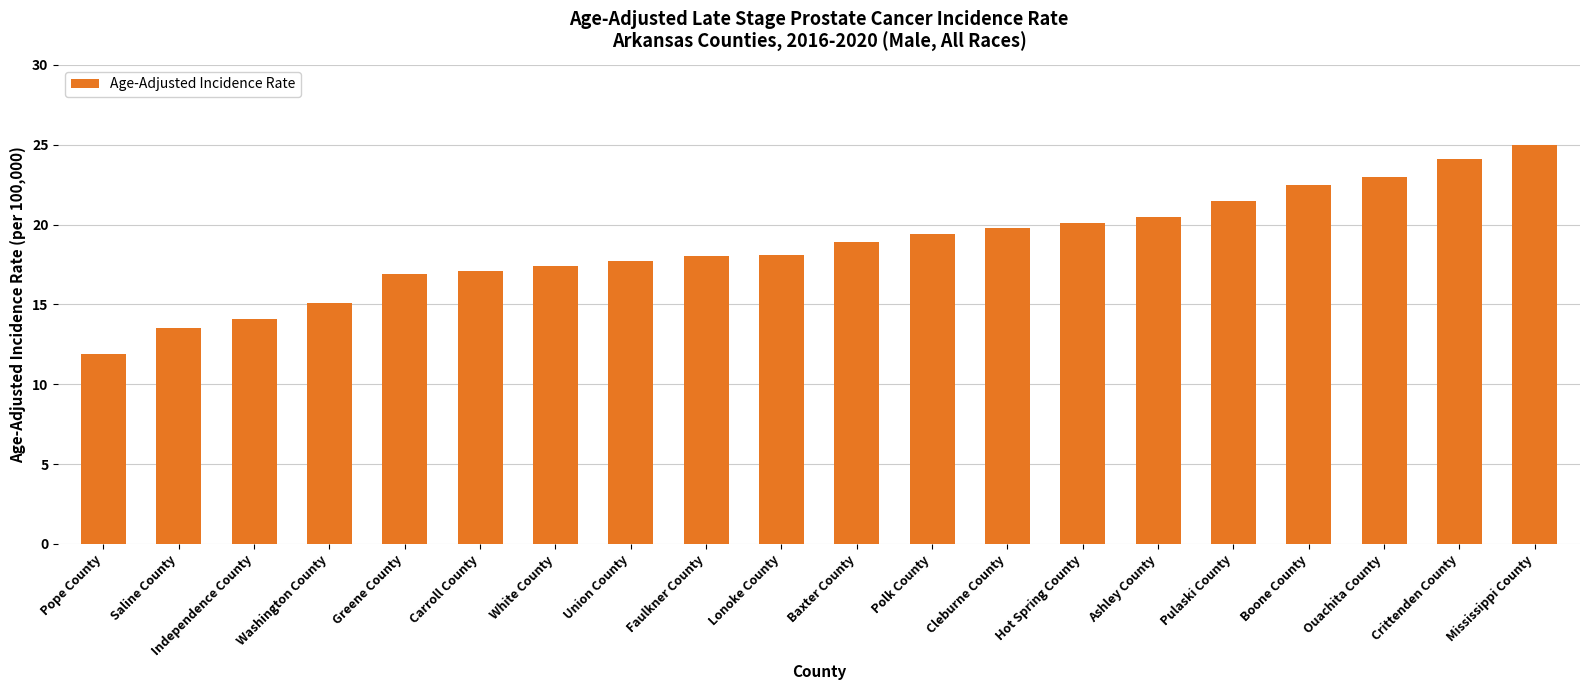

At which category does the chart reach its minimum across all series?

Pope County